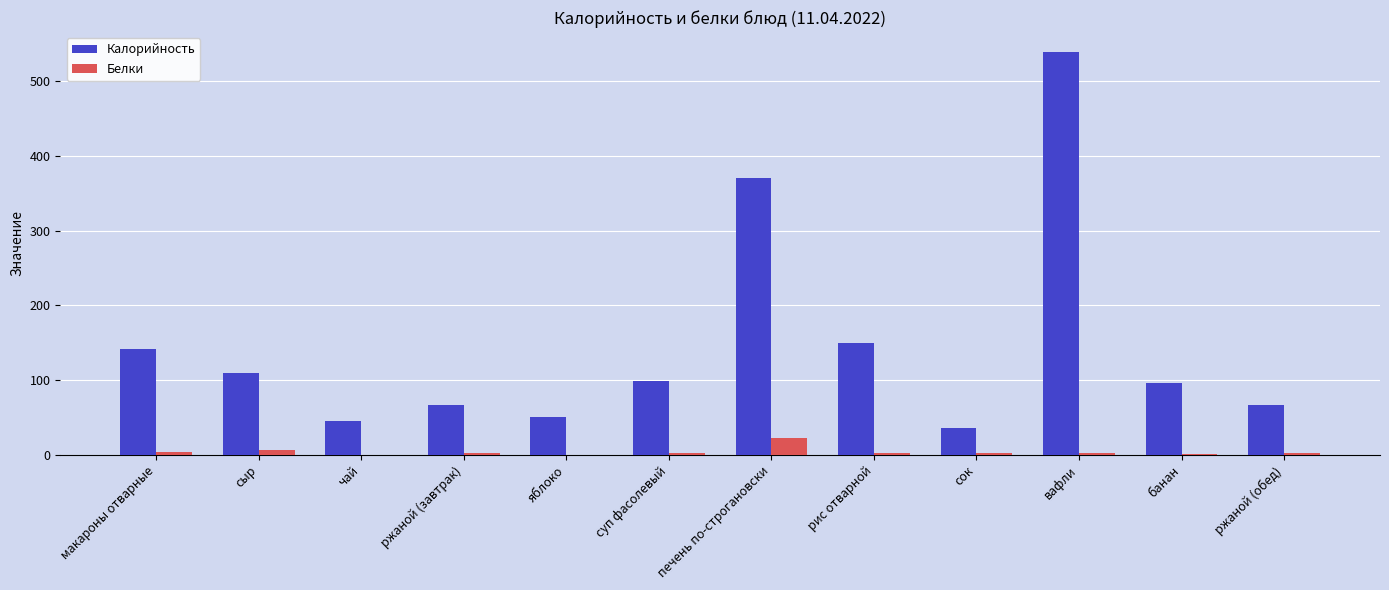

The value of Калорийность at сыр is 109. True or false?

True